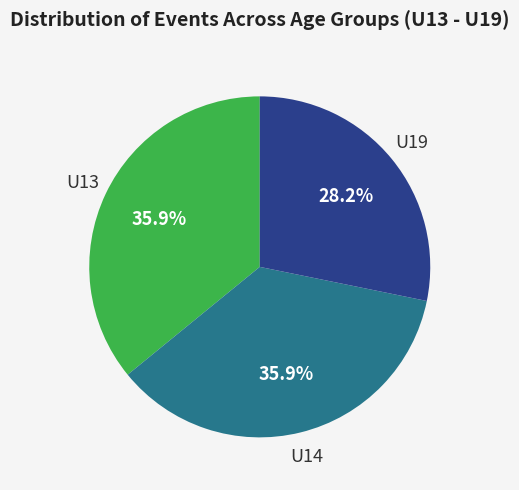

Is there a majority slice in this chart?

No